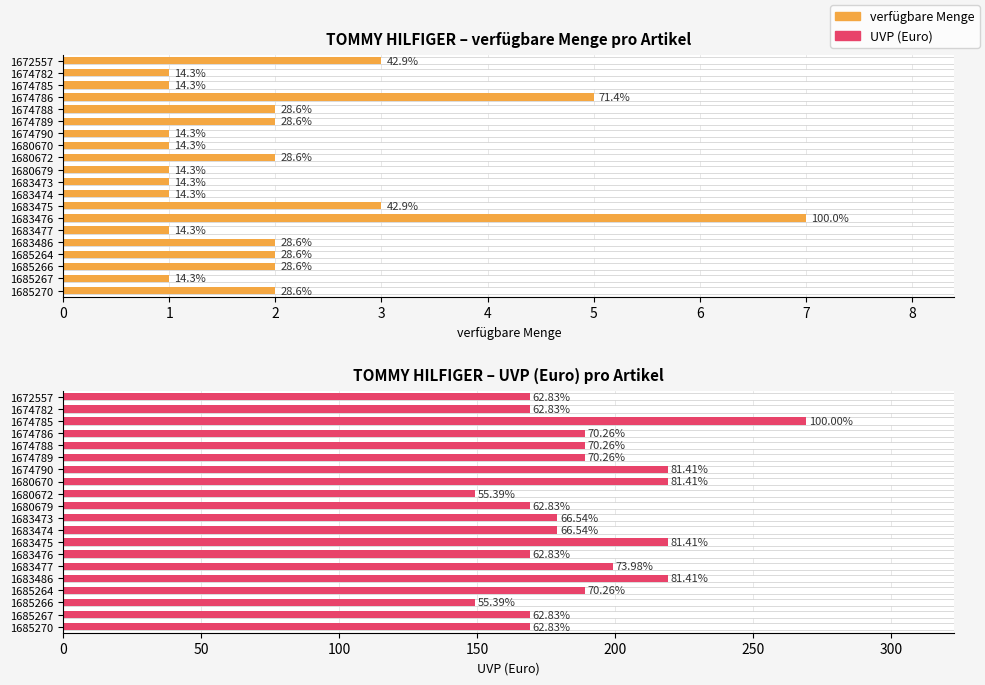

Reading left to right, list all the values displayed in this chart.

verfügbare Menge: 3	1	1	5	2	2	1	1	2	1	1	1	3	7	1	2	2	2	1	2
UVP (Euro): 169	169	269	189	189	189	219	219	149	169	179	179	219	169	199	219	189	149	169	169